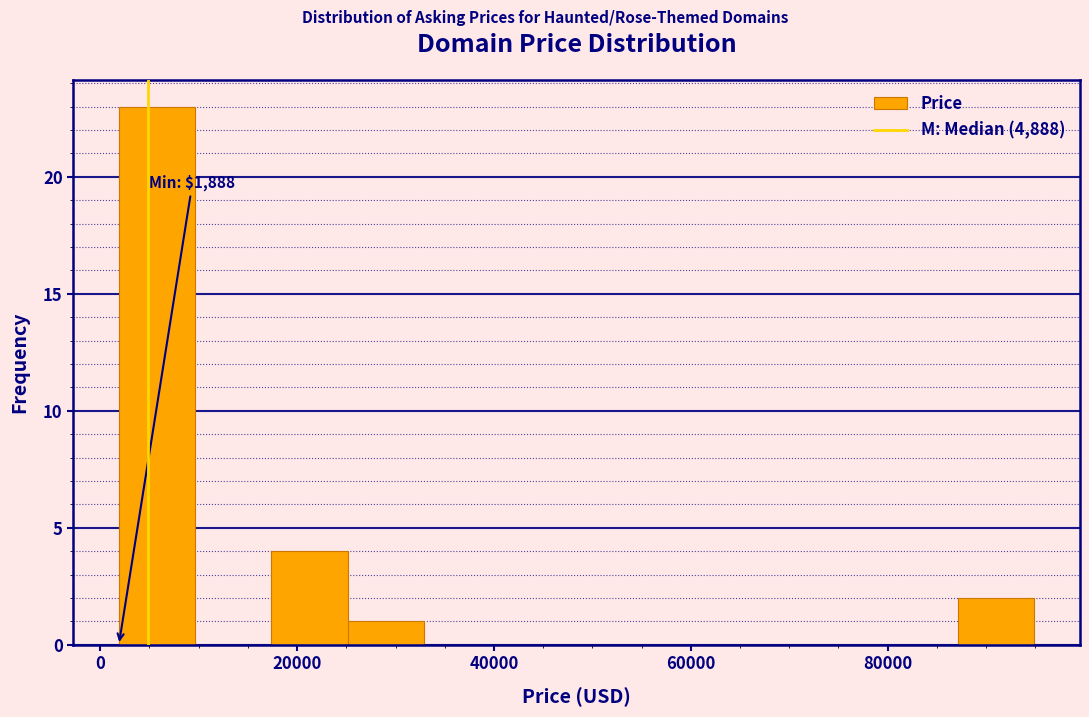

Around what value on the x-axis is the tallest bar? Give the approximate position of its centre, as read against the axis.

6000